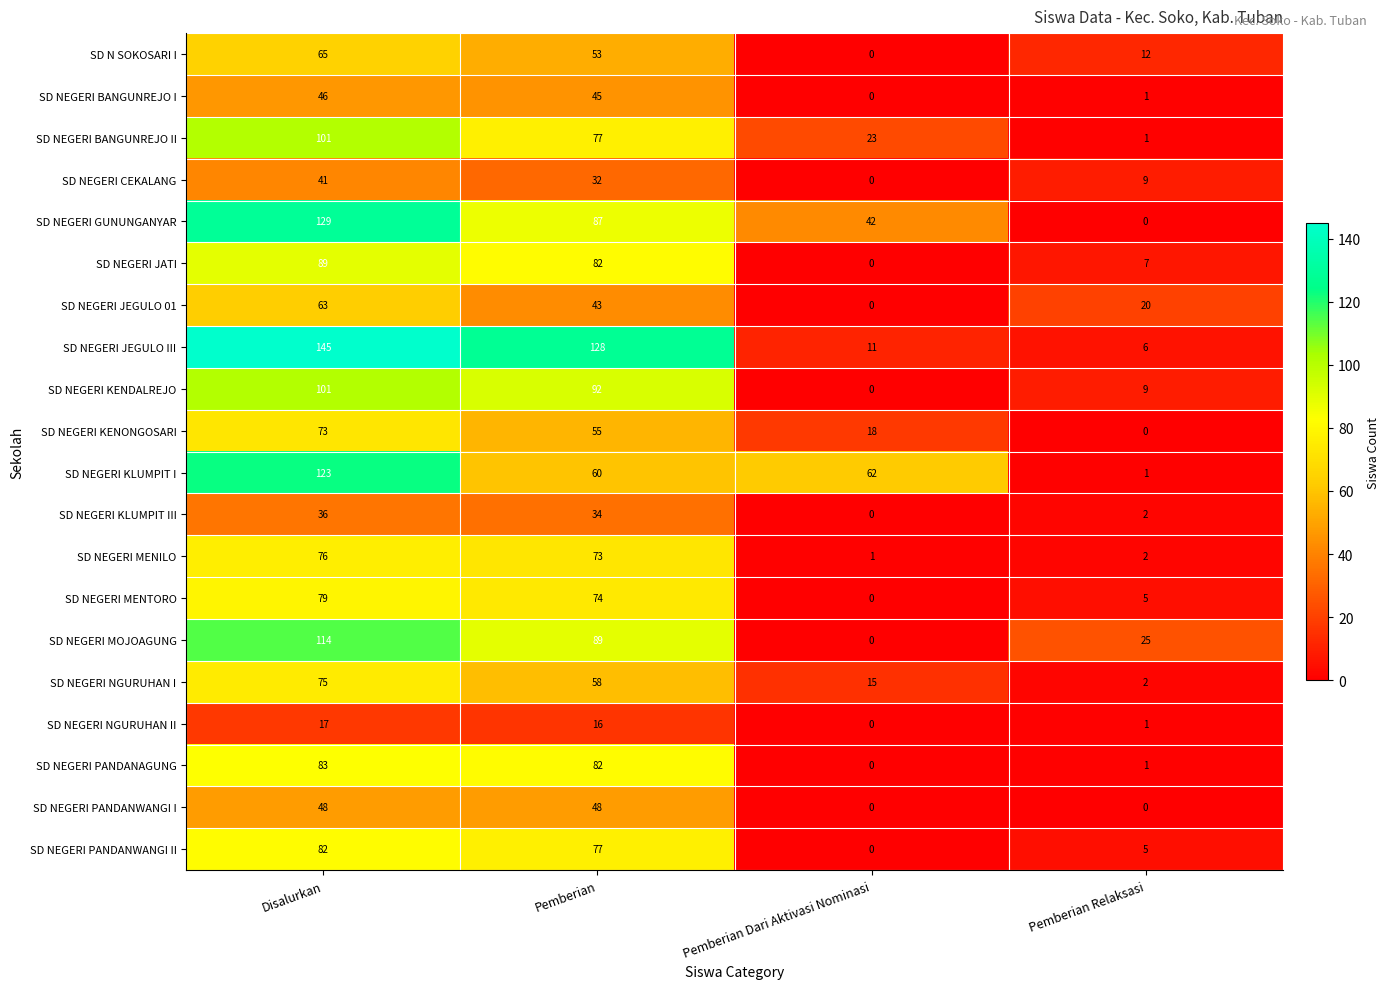

Which series has the largest total across all categories?

SD NEGERI JEGULO III